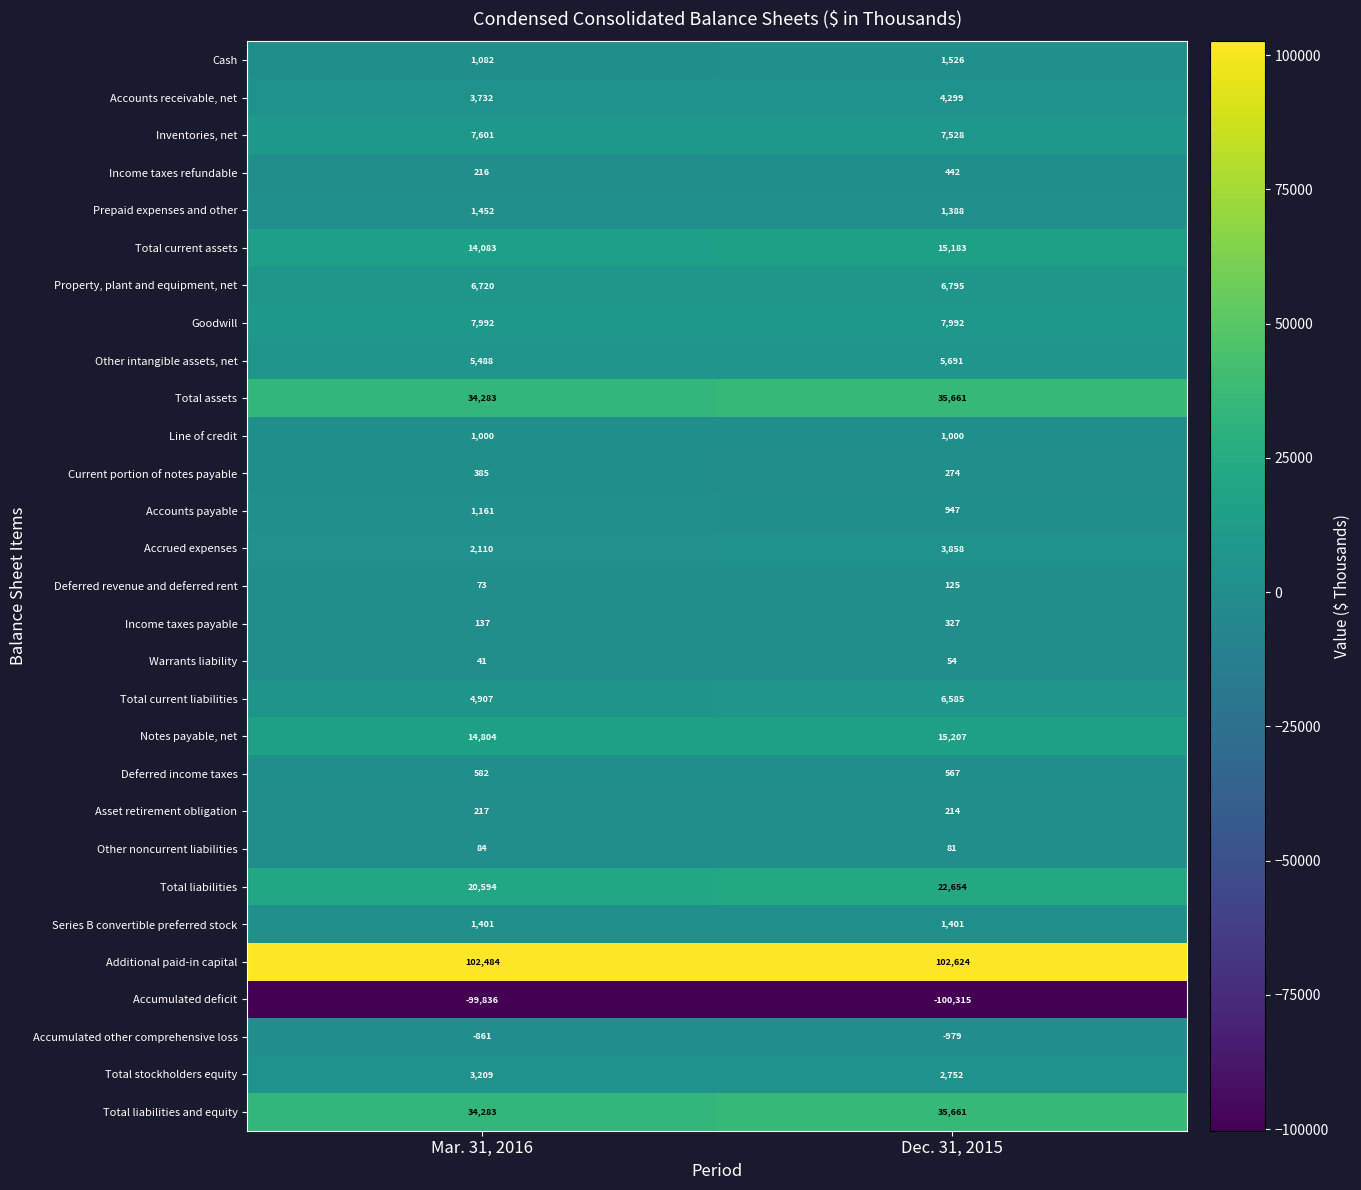

What is the sum of all Additional paid-in capital values?

205108